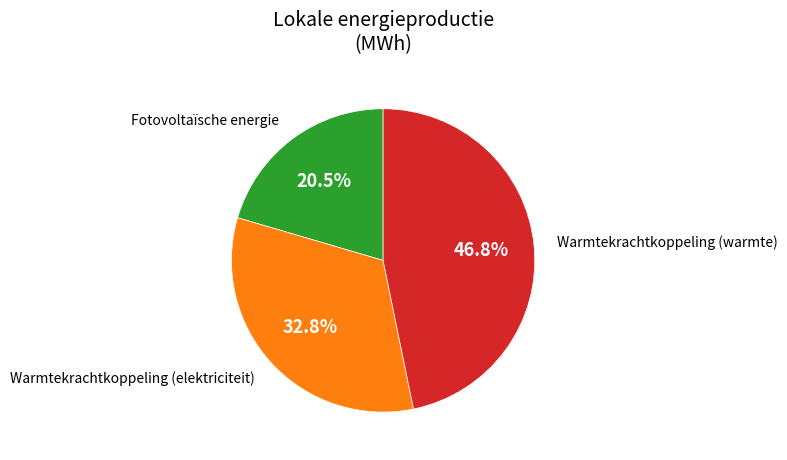

Is there any slice that represents more than half of the pie?

No